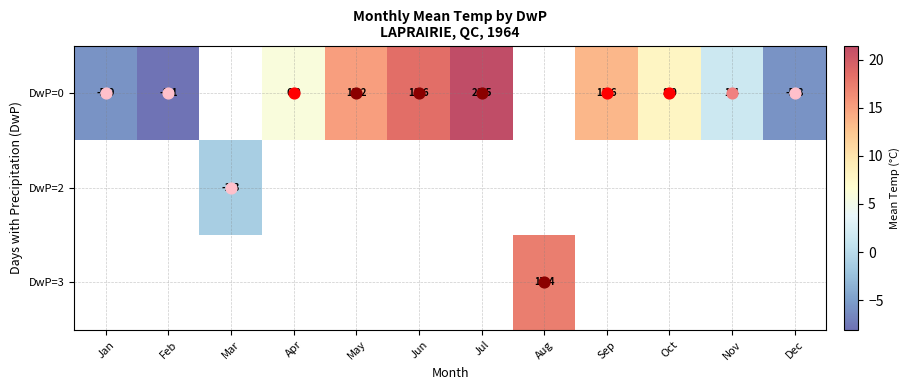

Where is row_0 nearest to the value 6?

Apr